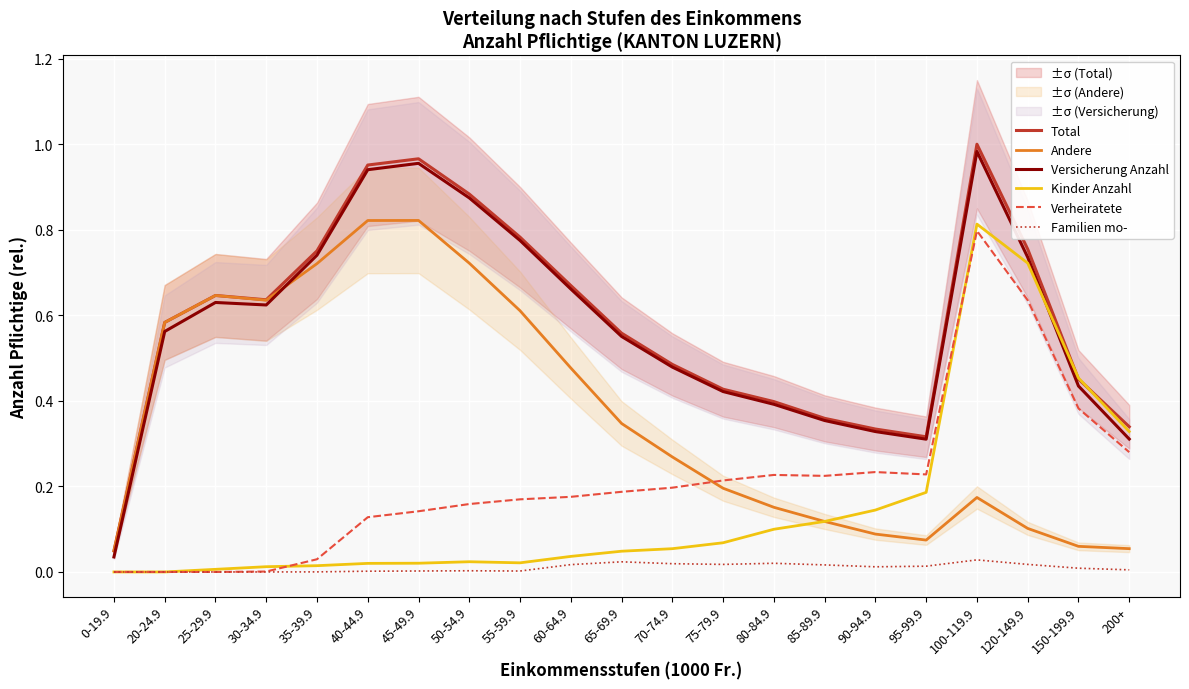

What is the label of the 2nd point from the left?

20-24.9